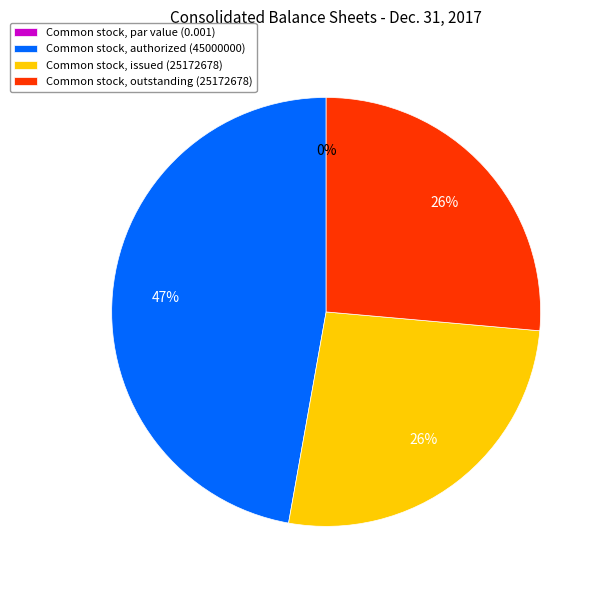

Does Common stock, issued (25172678) represent more than half of the total?

No